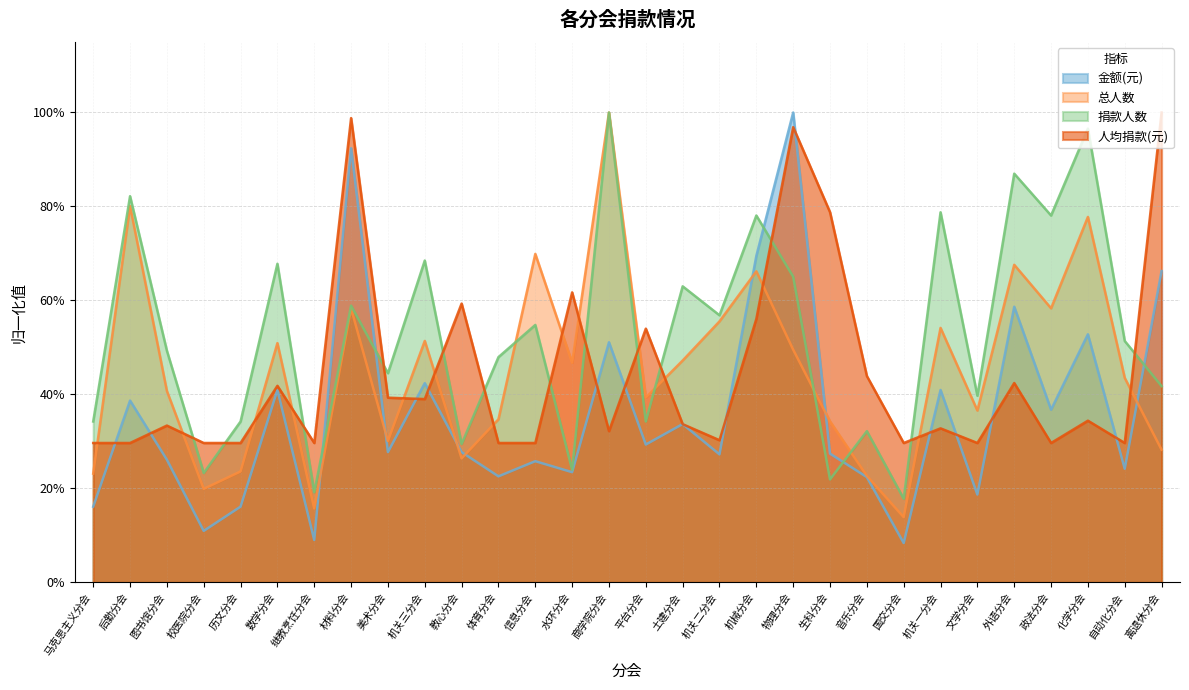

Does the chart display data point markers on the line(s)?

No